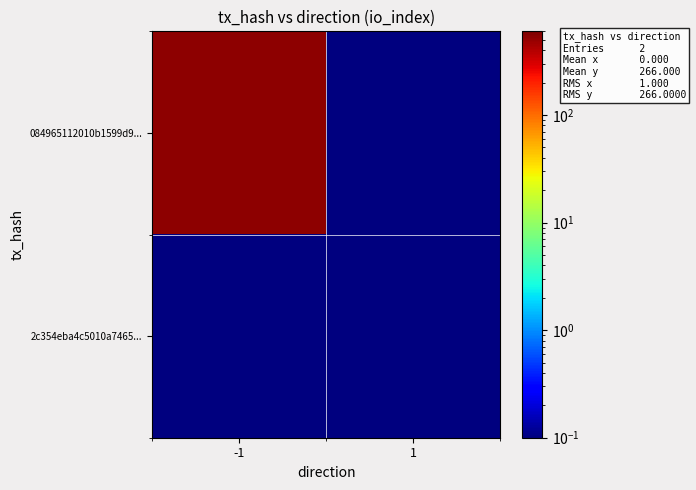

What is the greatest value displayed?

532.1